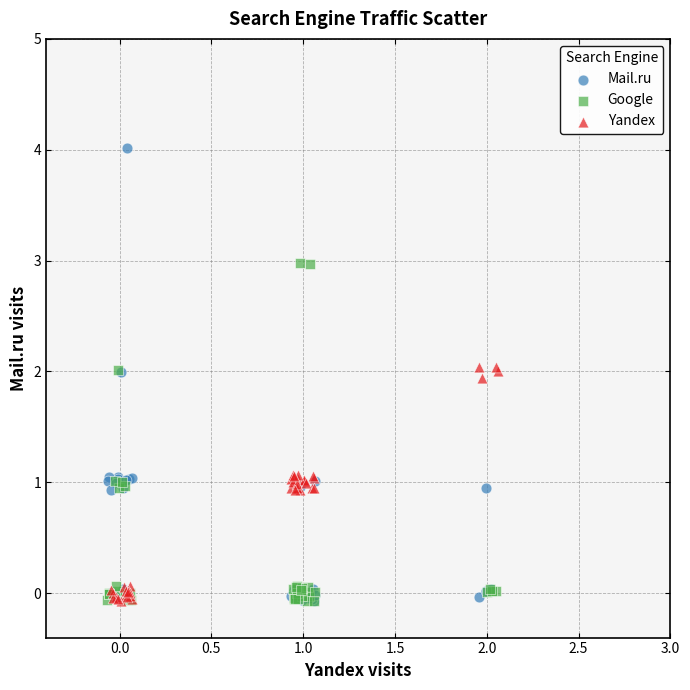

Which series reaches the maximum Y coordinate?

Mail.ru